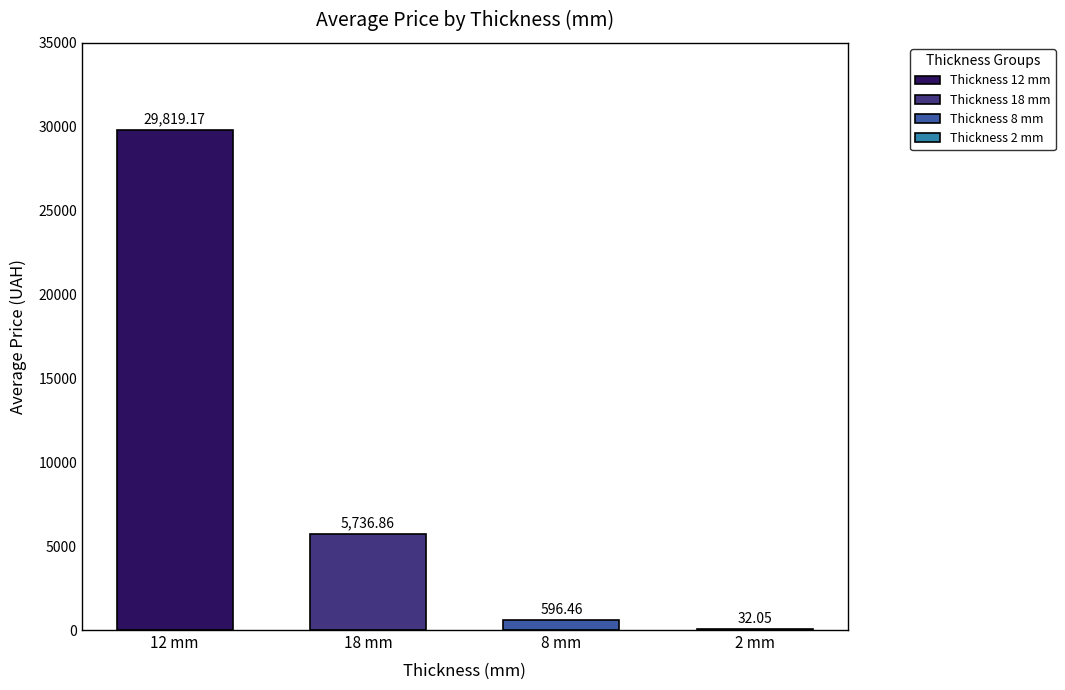

What is the difference between the second highest and minimum values?

5704.8